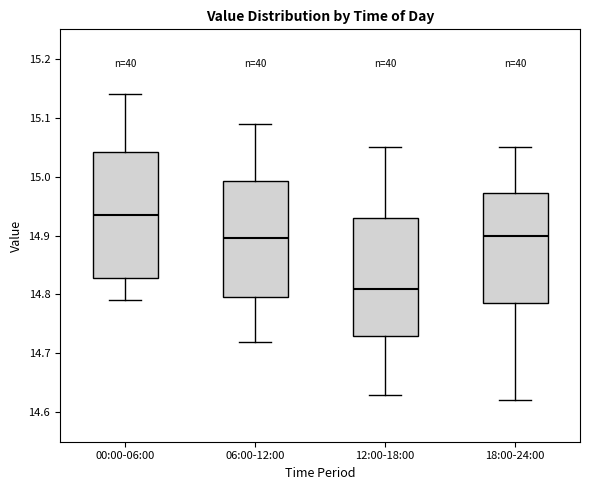

Which box is the tallest, from its lower edge to its upper edge?

00:00-06:00